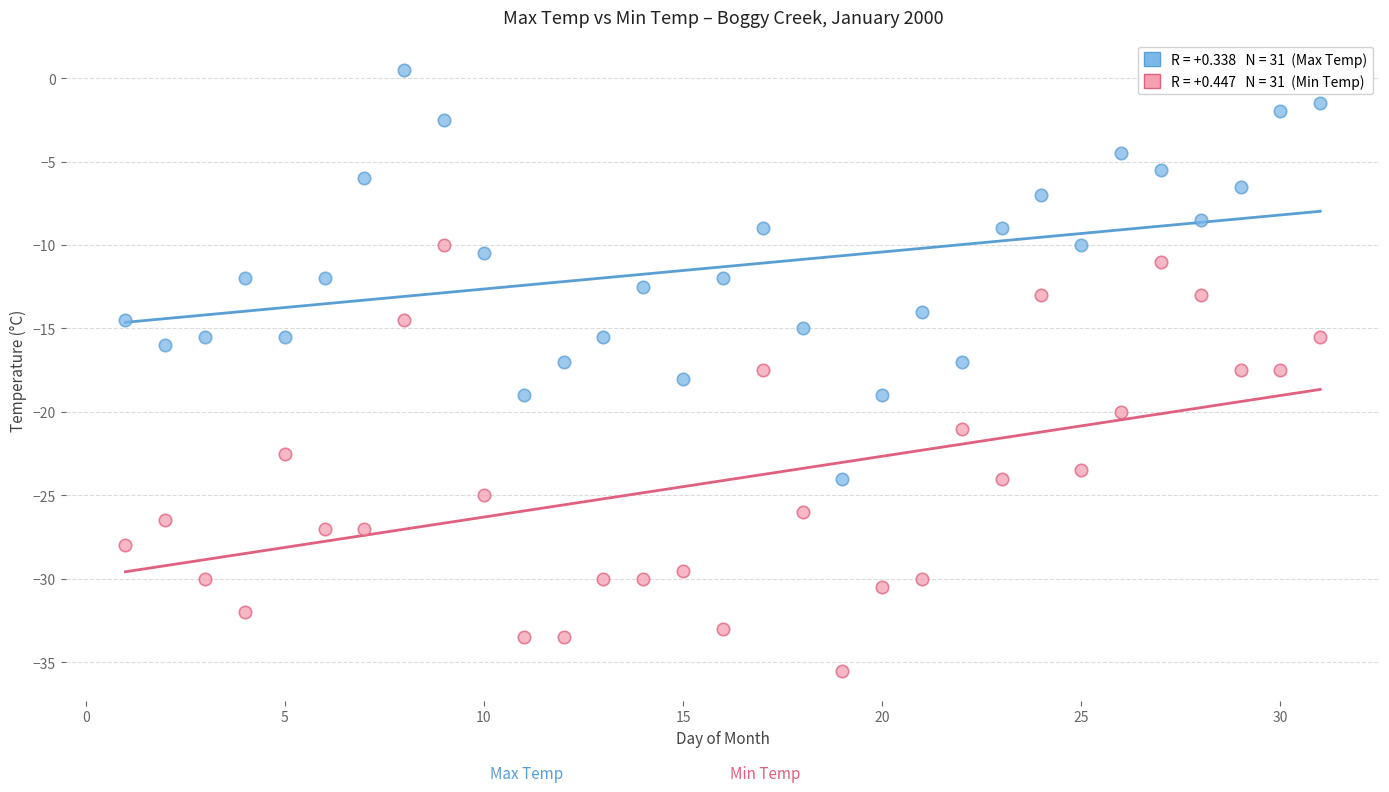

Across all data points, what is the range of X values (max minus min)?

30.0